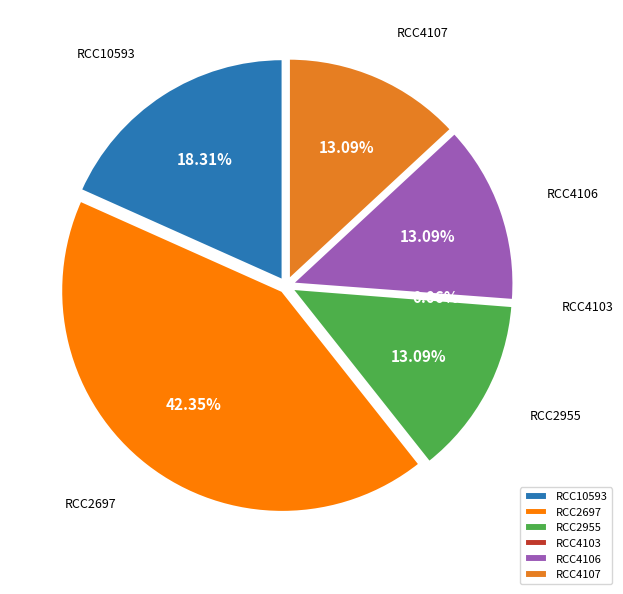

What percentage is NOT represented by RCC2955?

86.9%